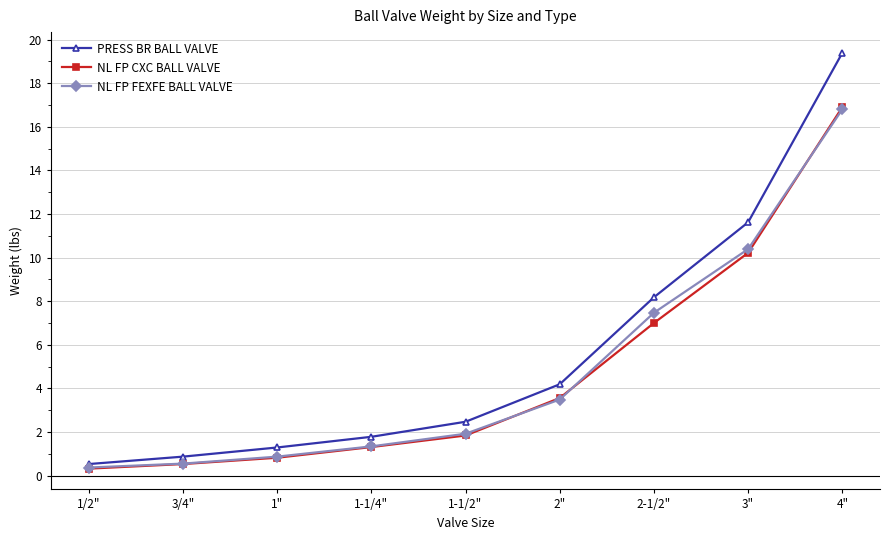

What is the value of the PRESS BR BALL VALVE point at the 9th from the left?

19.4